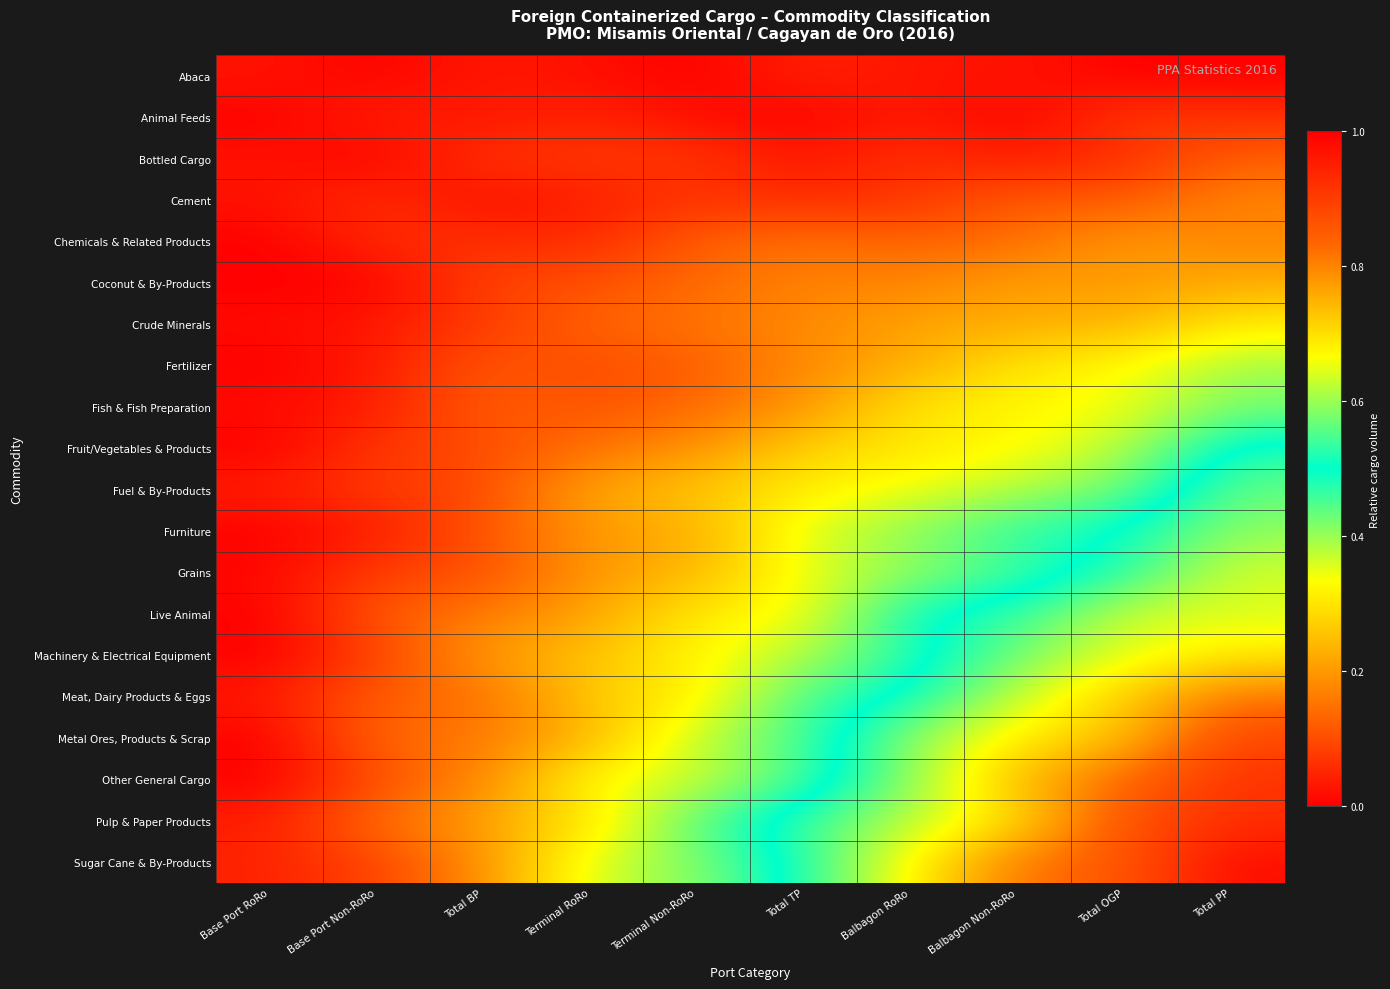

Reading left to right, list all the values displayed in this chart.

Abaca: Base Port RoRo=0.0	Base Port Non-RoRo=0.0	Total BP=0.0	Terminal RoRo=0.0	Terminal Non-RoRo=0.0	Total TP=0.0	Balbagon RoRo=0.0	Balbagon Non-RoRo=0.0	Total OGP=0.0	Total PP=0.0
Animal Feeds: Base Port RoRo=0.0	Base Port Non-RoRo=0.0	Total BP=0.0	Terminal RoRo=0.0	Terminal Non-RoRo=0.0	Total TP=0.0	Balbagon RoRo=0.0	Balbagon Non-RoRo=0.0	Total OGP=0.1	Total PP=0.1
Bottled Cargo: Base Port RoRo=0.0	Base Port Non-RoRo=0.0	Total BP=0.1	Terminal RoRo=0.1	Terminal Non-RoRo=0.1	Total TP=0.0	Balbagon RoRo=0.1	Balbagon Non-RoRo=0.0	Total OGP=0.1	Total PP=0.1
Cement: Base Port RoRo=0.0	Base Port Non-RoRo=0.1	Total BP=0.0	Terminal RoRo=0.0	Terminal Non-RoRo=0.1	Total TP=0.1	Balbagon RoRo=0.1	Balbagon Non-RoRo=0.1	Total OGP=0.1	Total PP=0.2
Chemicals & Related Products: Base Port RoRo=0.0	Base Port Non-RoRo=0.1	Total BP=0.1	Terminal RoRo=0.1	Terminal Non-RoRo=0.1	Total TP=0.1	Balbagon RoRo=0.1	Balbagon Non-RoRo=0.1	Total OGP=0.2	Total PP=0.2
Coconut & By-Products: Base Port RoRo=0.0	Base Port Non-RoRo=0.0	Total BP=0.1	Terminal RoRo=0.1	Terminal Non-RoRo=0.1	Total TP=0.2	Balbagon RoRo=0.2	Balbagon Non-RoRo=0.2	Total OGP=0.2	Total PP=0.2
Crude Minerals: Base Port RoRo=0.0	Base Port Non-RoRo=0.0	Total BP=0.1	Terminal RoRo=0.1	Terminal Non-RoRo=0.2	Total TP=0.2	Balbagon RoRo=0.2	Balbagon Non-RoRo=0.2	Total OGP=0.2	Total PP=0.3
Fertilizer: Base Port RoRo=0.0	Base Port Non-RoRo=0.0	Total BP=0.1	Terminal RoRo=0.1	Terminal Non-RoRo=0.1	Total TP=0.2	Balbagon RoRo=0.2	Balbagon Non-RoRo=0.3	Total OGP=0.3	Total PP=0.4
Fish & Fish Preparation: Base Port RoRo=0.0	Base Port Non-RoRo=0.0	Total BP=0.1	Terminal RoRo=0.1	Terminal Non-RoRo=0.1	Total TP=0.2	Balbagon RoRo=0.3	Balbagon Non-RoRo=0.3	Total OGP=0.3	Total PP=0.4
Fruit/Vegetables & Products: Base Port RoRo=0.0	Base Port Non-RoRo=0.1	Total BP=0.1	Terminal RoRo=0.1	Terminal Non-RoRo=0.2	Total TP=0.3	Balbagon RoRo=0.3	Balbagon Non-RoRo=0.3	Total OGP=0.4	Total PP=0.5
Fuel & By-Products: Base Port RoRo=0.0	Base Port Non-RoRo=0.1	Total BP=0.1	Terminal RoRo=0.2	Terminal Non-RoRo=0.3	Total TP=0.3	Balbagon RoRo=0.3	Balbagon Non-RoRo=0.4	Total OGP=0.4	Total PP=0.6
Furniture: Base Port RoRo=0.0	Base Port Non-RoRo=0.0	Total BP=0.1	Terminal RoRo=0.2	Terminal Non-RoRo=0.2	Total TP=0.4	Balbagon RoRo=0.4	Balbagon Non-RoRo=0.5	Total OGP=0.5	Total PP=0.6
Grains: Base Port RoRo=0.0	Base Port Non-RoRo=0.1	Total BP=0.1	Terminal RoRo=0.2	Terminal Non-RoRo=0.2	Total TP=0.4	Balbagon RoRo=0.4	Balbagon Non-RoRo=0.5	Total OGP=0.5	Total PP=0.6
Live Animal: Base Port RoRo=0.0	Base Port Non-RoRo=0.1	Total BP=0.2	Terminal RoRo=0.2	Terminal Non-RoRo=0.3	Total TP=0.3	Balbagon RoRo=0.5	Balbagon Non-RoRo=0.5	Total OGP=0.6	Total PP=0.6
Machinery & Electrical Equipment: Base Port RoRo=0.0	Base Port Non-RoRo=0.1	Total BP=0.2	Terminal RoRo=0.3	Terminal Non-RoRo=0.3	Total TP=0.4	Balbagon RoRo=0.5	Balbagon Non-RoRo=0.6	Total OGP=0.6	Total PP=0.7
Meat, Dairy Products & Eggs: Base Port RoRo=0.0	Base Port Non-RoRo=0.1	Total BP=0.1	Terminal RoRo=0.3	Terminal Non-RoRo=0.3	Total TP=0.5	Balbagon RoRo=0.5	Balbagon Non-RoRo=0.6	Total OGP=0.7	Total PP=0.8
Metal Ores, Products & Scrap: Base Port RoRo=0.0	Base Port Non-RoRo=0.1	Total BP=0.2	Terminal RoRo=0.2	Terminal Non-RoRo=0.4	Total TP=0.5	Balbagon RoRo=0.6	Balbagon Non-RoRo=0.7	Total OGP=0.7	Total PP=0.9
Other General Cargo: Base Port RoRo=0.0	Base Port Non-RoRo=0.1	Total BP=0.2	Terminal RoRo=0.3	Terminal Non-RoRo=0.4	Total TP=0.5	Balbagon RoRo=0.6	Balbagon Non-RoRo=0.7	Total OGP=0.8	Total PP=0.9
Pulp & Paper Products: Base Port RoRo=0.0	Base Port Non-RoRo=0.1	Total BP=0.2	Terminal RoRo=0.3	Terminal Non-RoRo=0.4	Total TP=0.5	Balbagon RoRo=0.6	Balbagon Non-RoRo=0.7	Total OGP=0.9	Total PP=0.9
Sugar Cane & By-Products: Base Port RoRo=0.0	Base Port Non-RoRo=0.1	Total BP=0.2	Terminal RoRo=0.4	Terminal Non-RoRo=0.4	Total TP=0.5	Balbagon RoRo=0.7	Balbagon Non-RoRo=0.8	Total OGP=0.9	Total PP=1.0